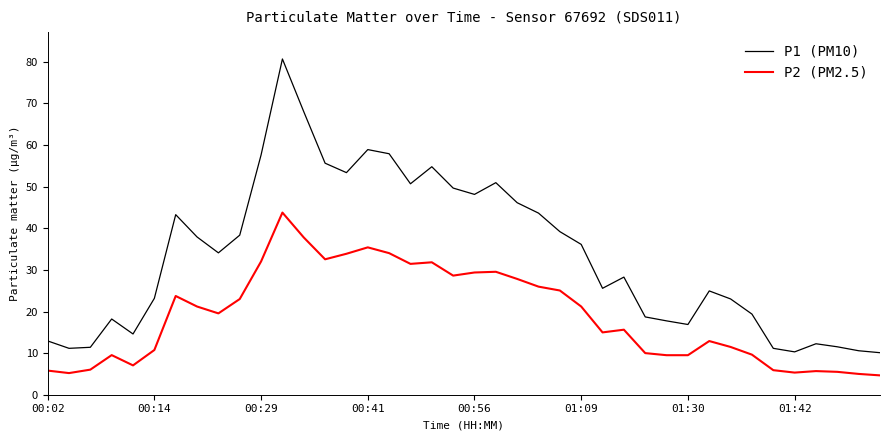

What is the difference between the maximum and minimum values in the P1 (PM10) series?

70.6